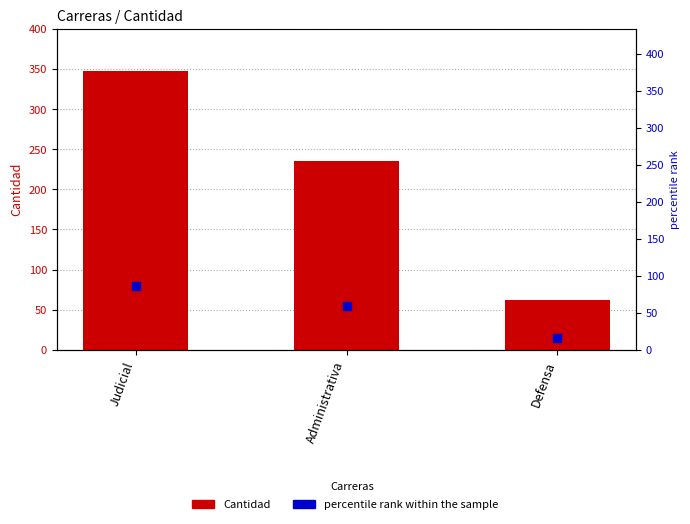

Which series contains the lowest Y value?

percentile rank within the sample